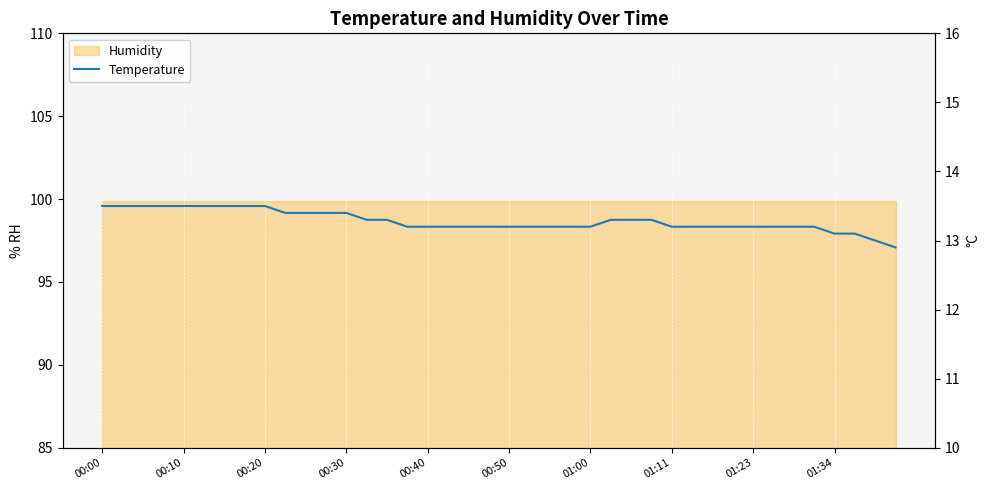

The chart shows a value of 18.8 at 13. True or false?

False